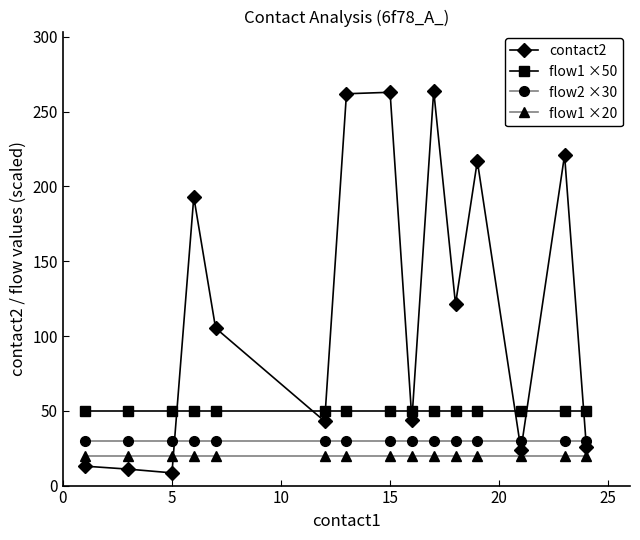

How many interior local valleys does the contact2 series have?

5